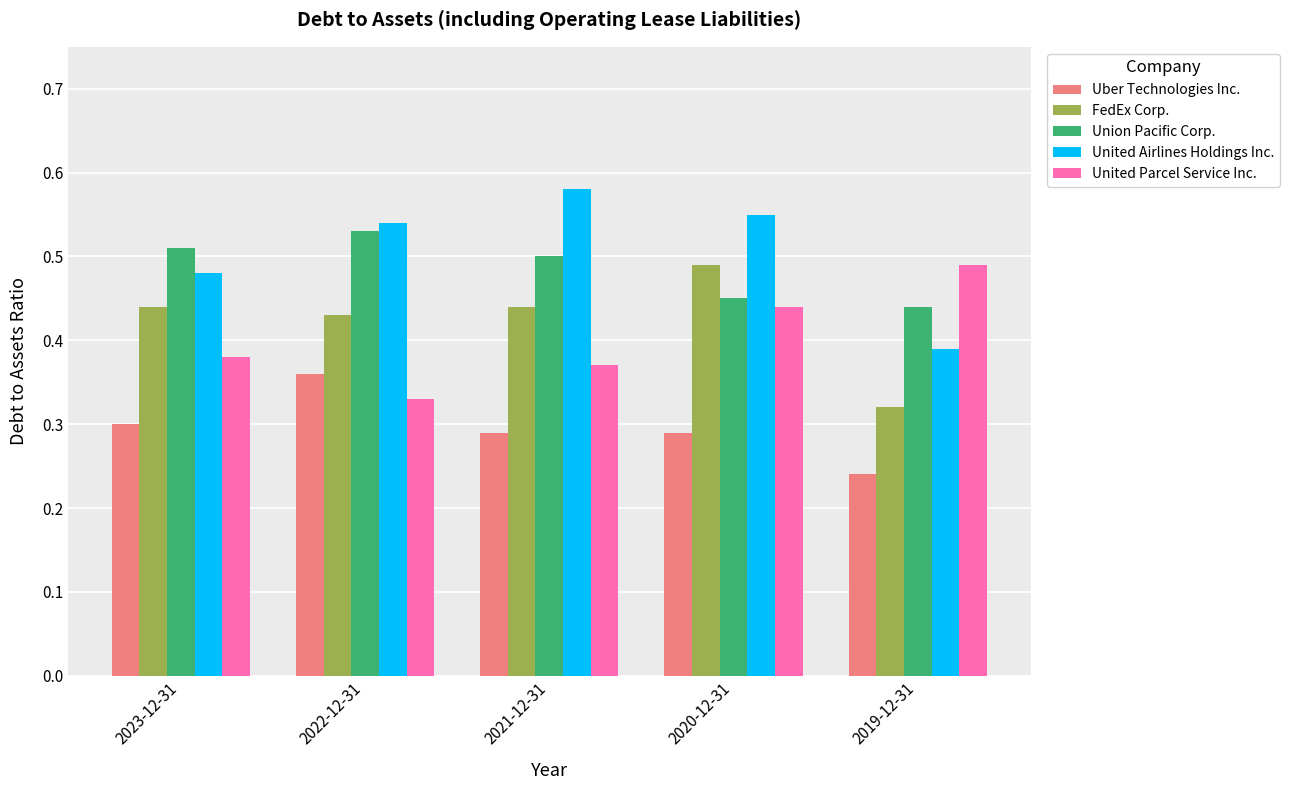

At which label does Uber Technologies Inc. reach its peak?

2022-12-31